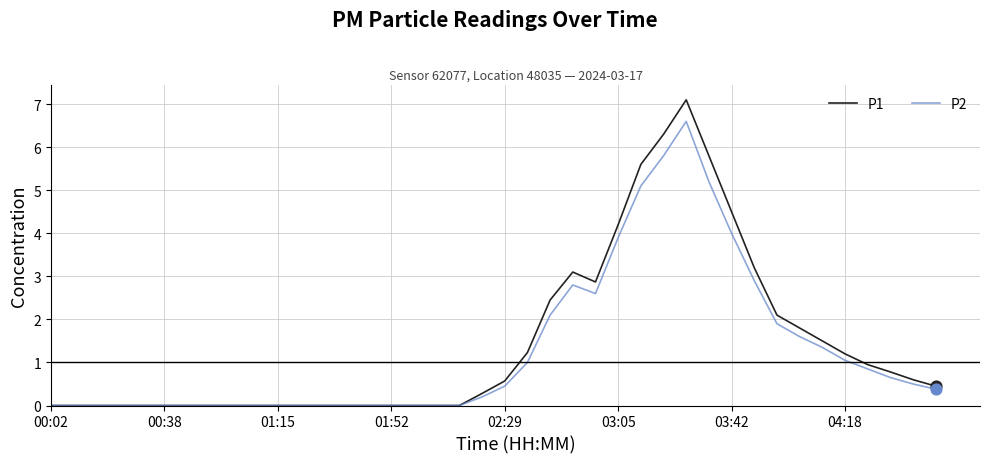

Which series has the largest range (max minus min)?

P1